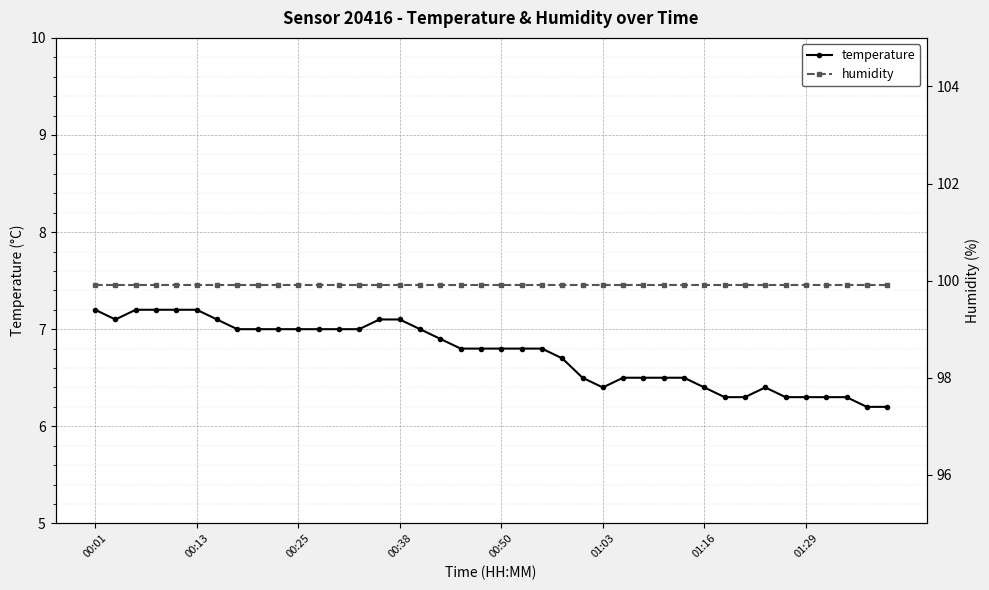

What is the highest value of the humidity series?

99.9